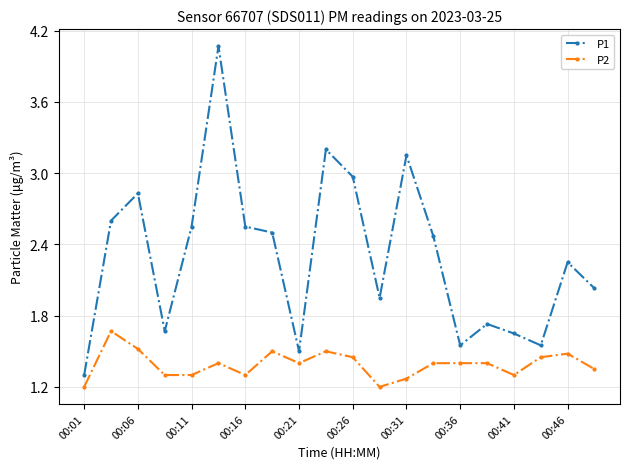

How many distinct data groups are displayed?

2